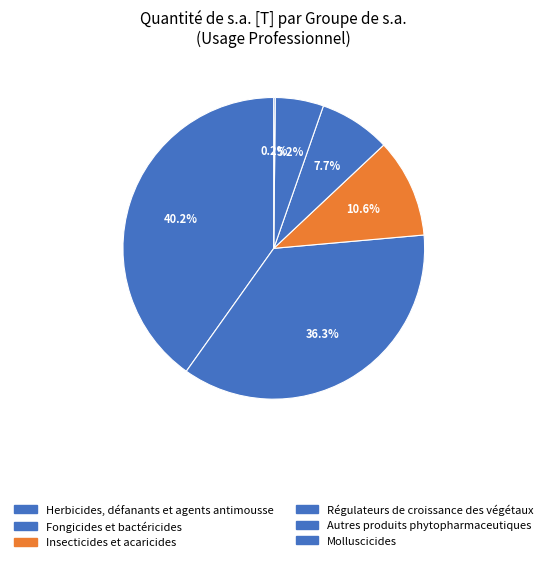

Rank the categories by value from highest to lowest.

Herbicides, défanants et agents antimousse, Fongicides et bactéricides, Insecticides et acaricides, Régulateurs de croissance des végétaux, Autres produits phytopharmaceutiques, Molluscicides